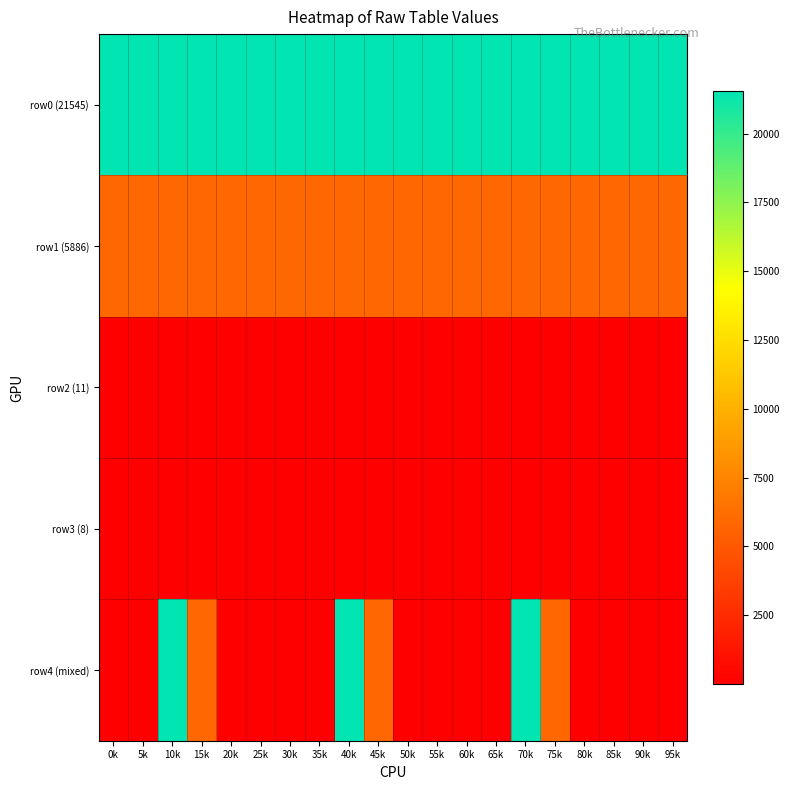

Reading left to right, what are all the values shown in this chart?

row0 (21545): 0k=21545	5k=21545	10k=21545	15k=21545	20k=21545	25k=21545	30k=21545	35k=21545	40k=21545	45k=21545	50k=21545	55k=21545	60k=21545	65k=21545	70k=21545	75k=21545	80k=21545	85k=21545	90k=21545	95k=21545
row1 (5886): 0k=5886	5k=5886	10k=5886	15k=5886	20k=5886	25k=5886	30k=5886	35k=5886	40k=5886	45k=5886	50k=5886	55k=5886	60k=5886	65k=5886	70k=5886	75k=5886	80k=5886	85k=5886	90k=5886	95k=5886
row2 (11): 0k=11	5k=11	10k=11	15k=11	20k=11	25k=11	30k=11	35k=11	40k=11	45k=11	50k=11	55k=11	60k=11	65k=11	70k=11	75k=11	80k=11	85k=11	90k=11	95k=11
row3 (8): 0k=8	5k=8	10k=8	15k=8	20k=8	25k=8	30k=8	35k=8	40k=8	45k=8	50k=8	55k=8	60k=8	65k=8	70k=8	75k=8	80k=8	85k=8	90k=8	95k=8
row4 (mixed): 0k=33	5k=35	10k=21545	15k=5886	20k=11	25k=8	30k=33	35k=35	40k=21545	45k=5886	50k=11	55k=8	60k=33	65k=35	70k=21545	75k=5886	80k=11	85k=8	90k=33	95k=35